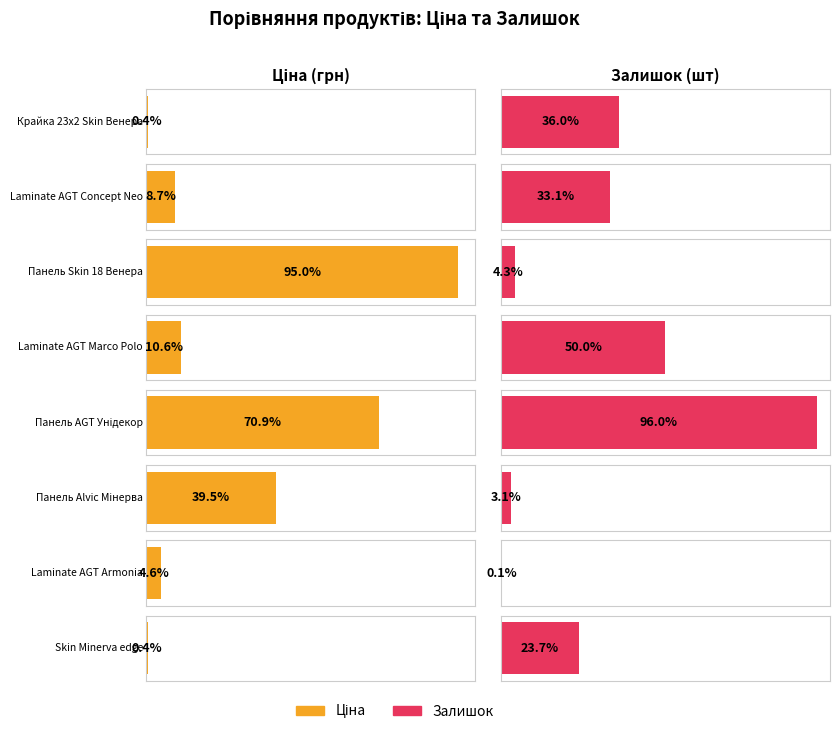

How many bars are there in each group?

2